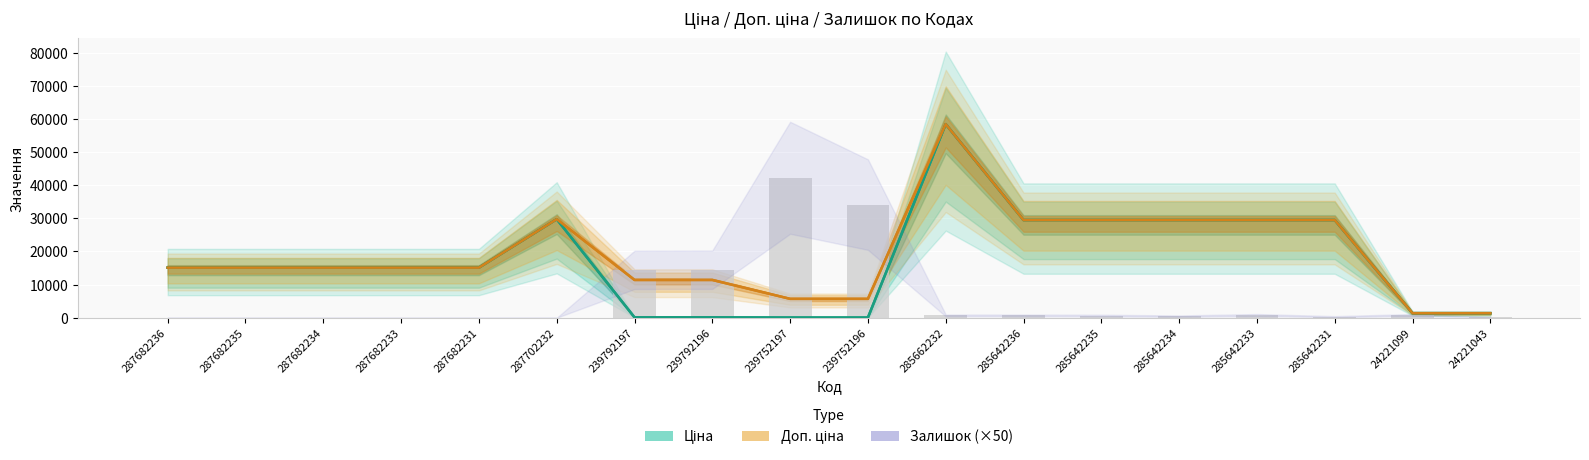

What are all the series names shown in the legend?

Ціна, Доп. ціна, Залишок